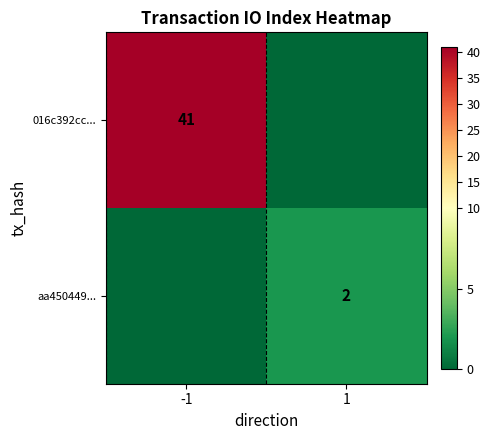

Is the value of aa450449... at 1 greater than the value of 016c392cc... at -1?

No